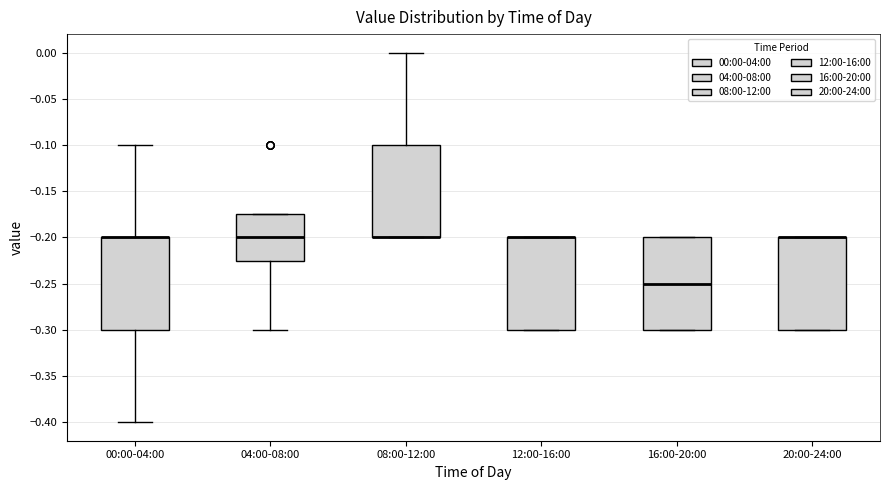

Where does the upper whisker of the box for 08:00-12:00 end on the y-axis? The values are not printed on the chart, so give them approximately, as read against the axis.

0.000